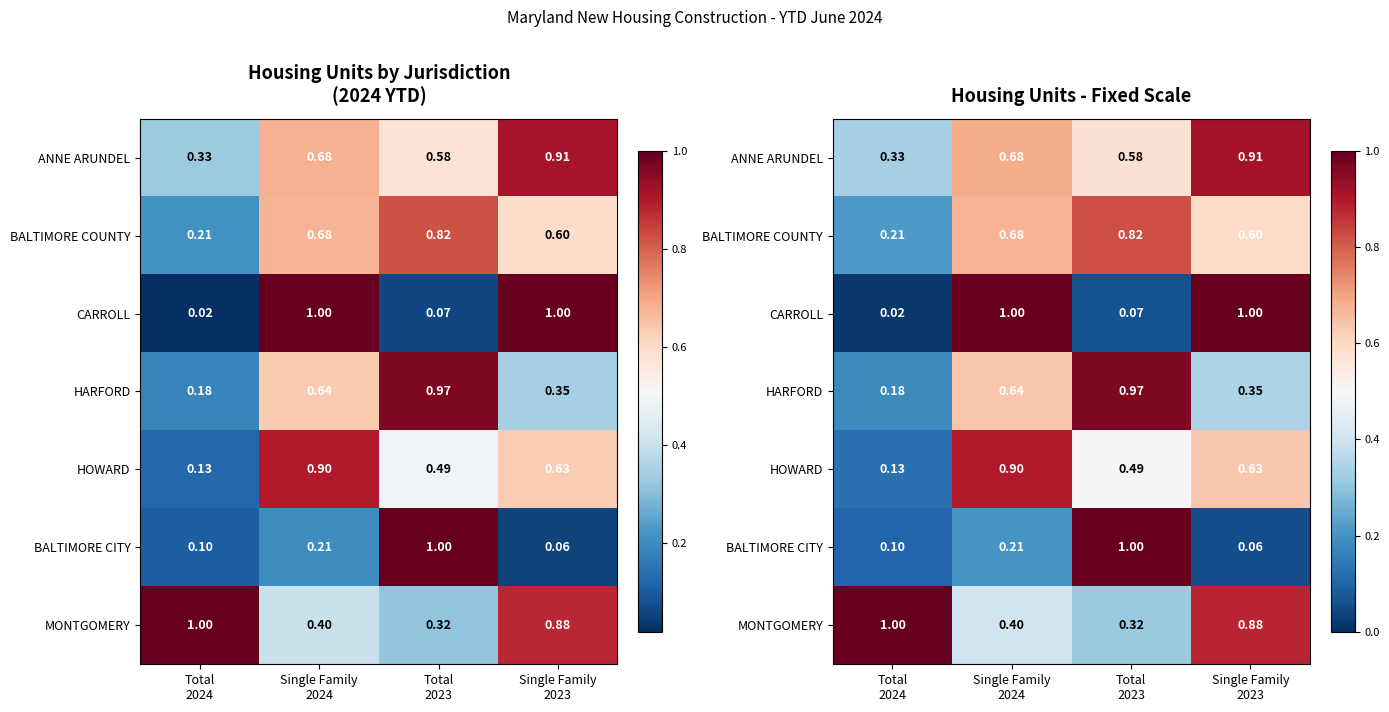

True or false: CARROLL has a value of 1.0 at Single Family 2023.

True